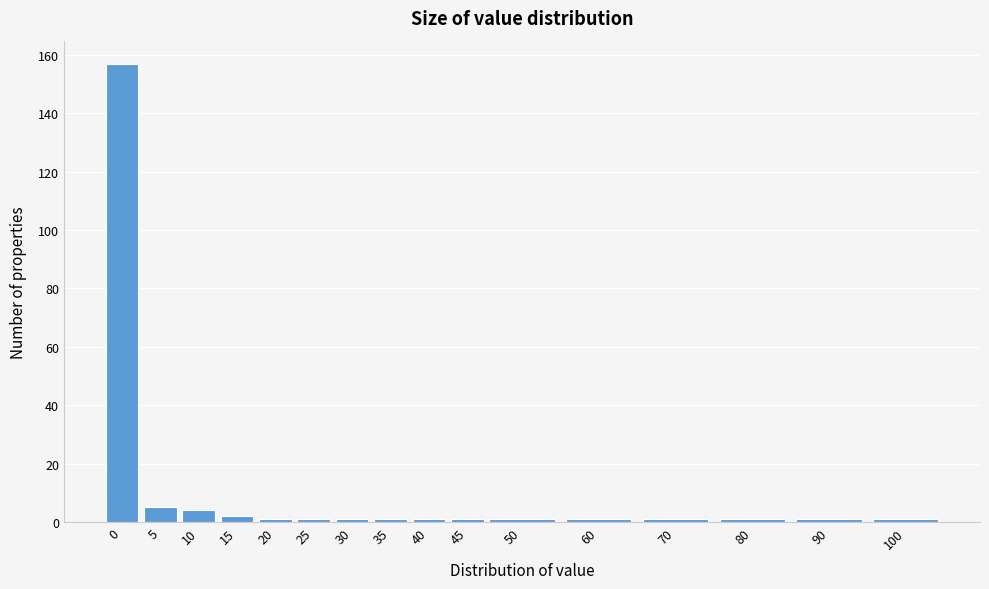

Reading left to right, transcribe all the data shown in this chart.

157	5	4	2	1	1	1	1	1	1	1	1	1	1	1	1